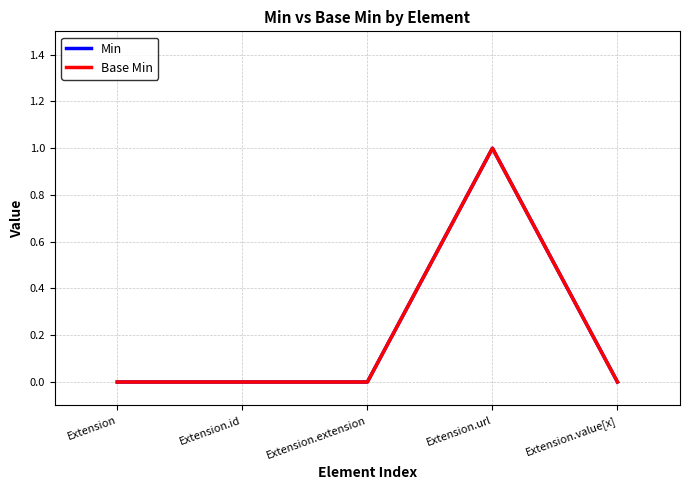

Is this an area chart (filled region under the line)?

No